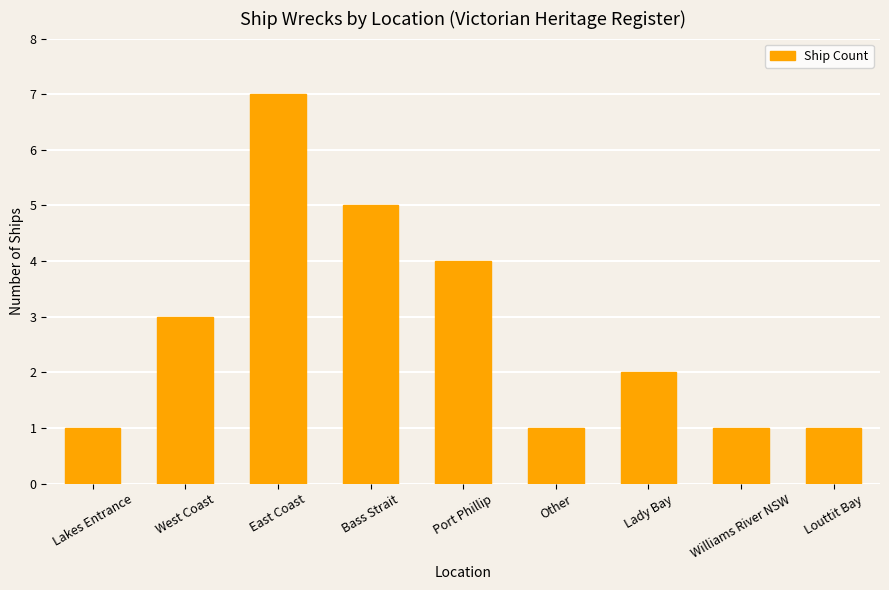

True or false: the data shows 3 at West Coast.

True